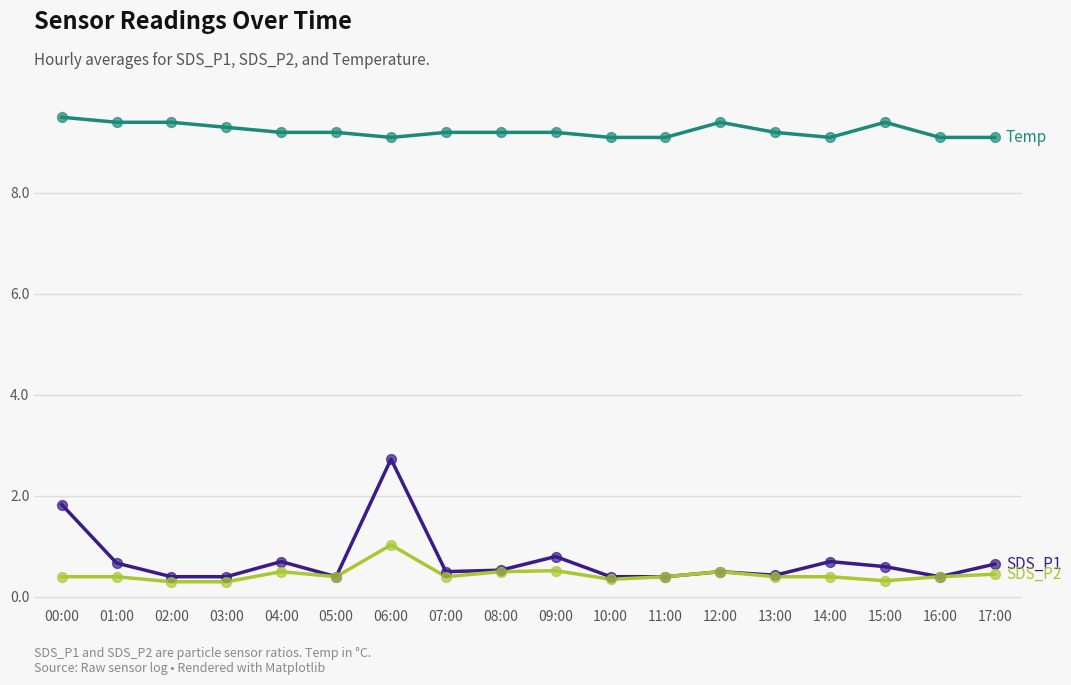

What position from the right is 10:00?

8